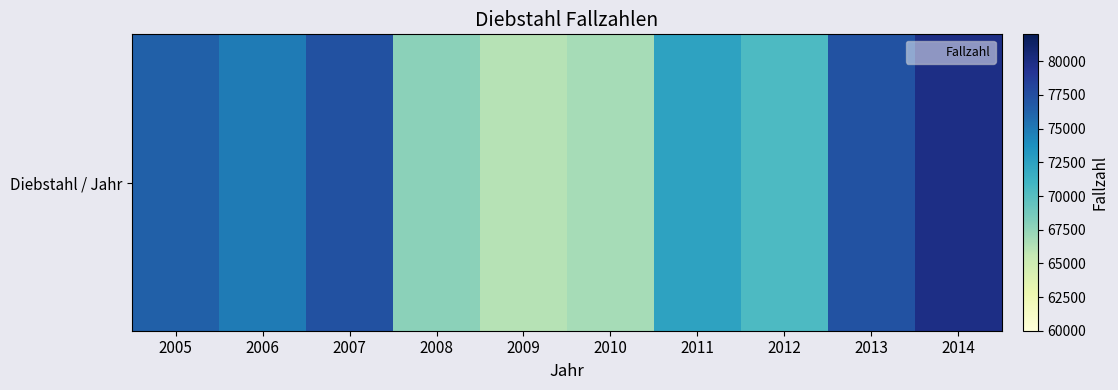

What is the change in value from 2009 to 2010?

+570